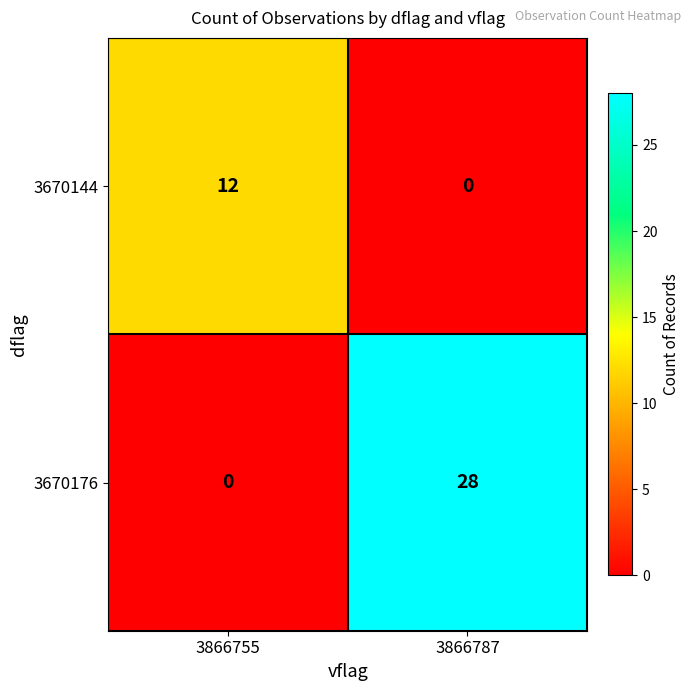

List the series in order of their overall mean, highest first.

3670176, 3670144